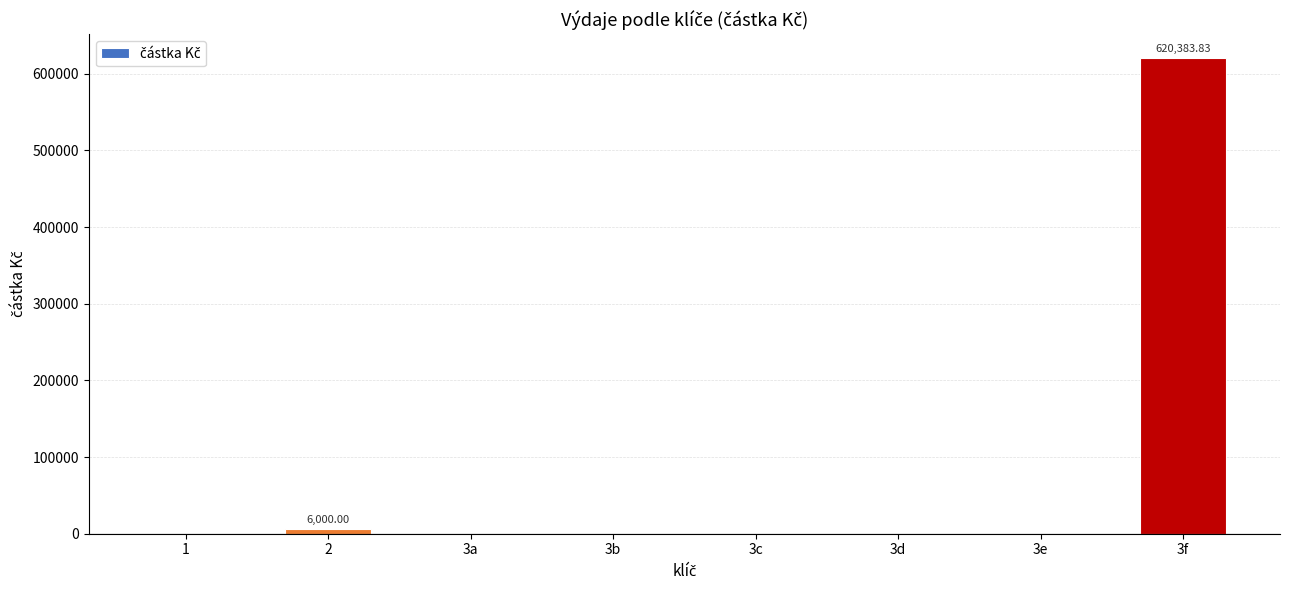

What is the maximum value shown in the chart?

620383.8